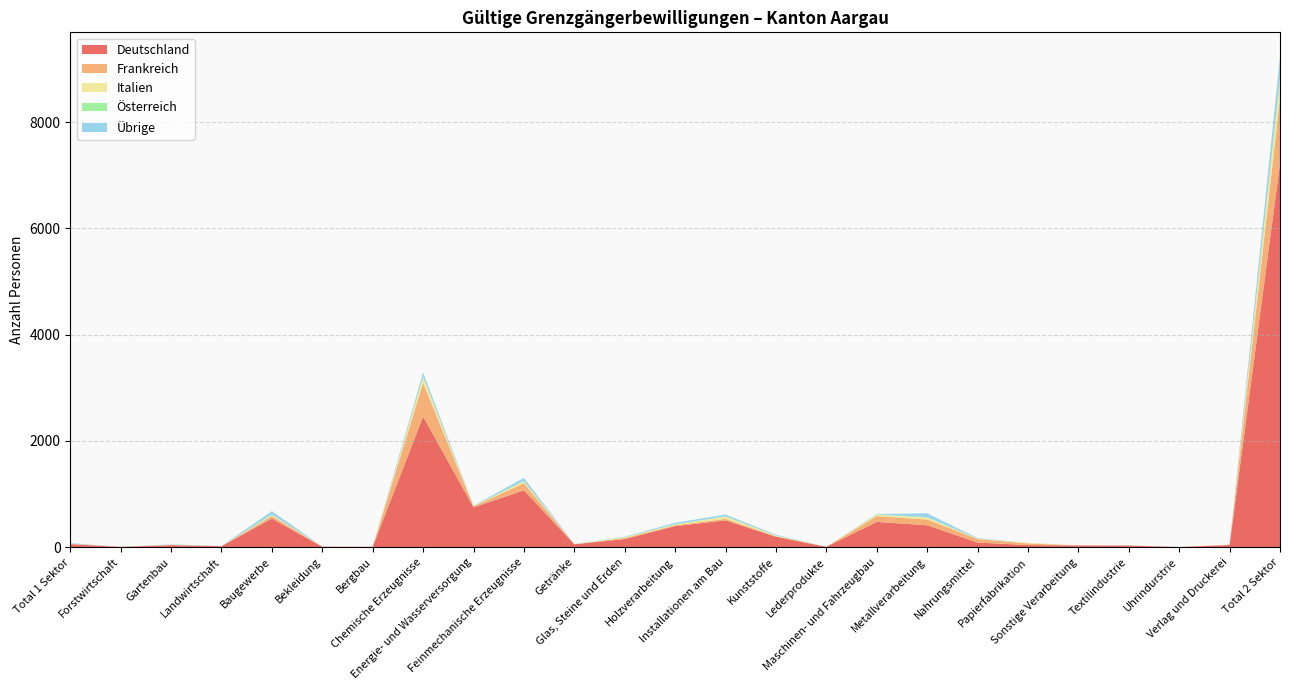

Reading right to left, transcribe all the data shown in this chart.

Deutschland: 7218	39	1	28	31	37	85	410	474	5	195	501	395	150	53	1068	747	2456	5	6	537	16	36	3	55
Frankreich: 1236	5	0	1	0	32	66	109	109	0	7	31	16	21	0	134	20	635	0	2	48	0	5	1	6
Italien: 345	0	0	1	1	11	7	37	26	0	13	44	12	14	4	33	6	110	1	0	25	0	4	0	4
Österreich: 44	0	0	0	0	0	0	9	5	0	2	3	7	1	0	10	1	6	0	0	0	1	0	0	1
Übrige: 386	0	0	2	1	0	10	71	9	0	14	33	27	9	3	57	5	79	0	0	66	3	7	0	10